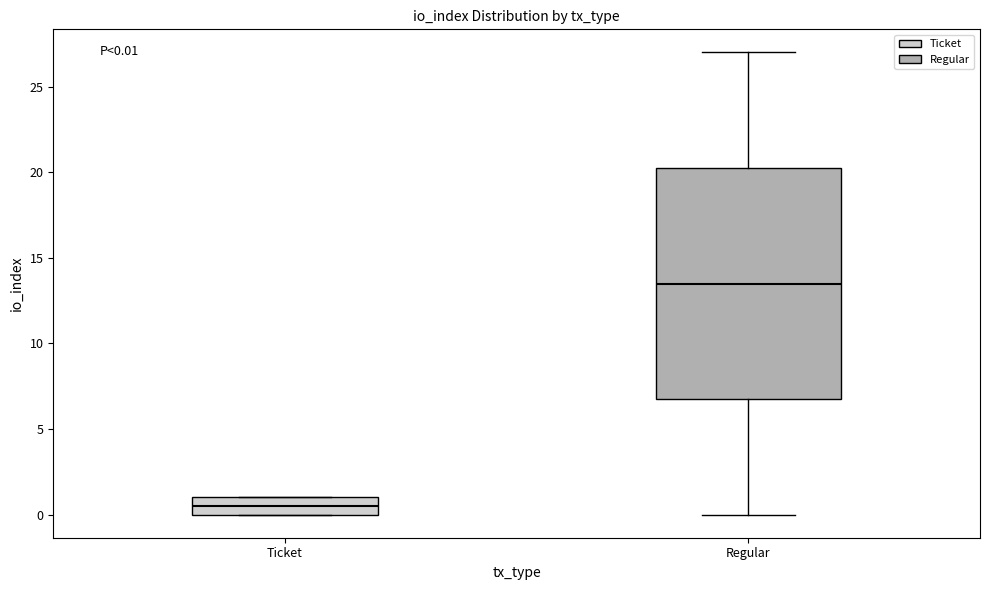

Which box is the tallest, from its lower edge to its upper edge?

Regular